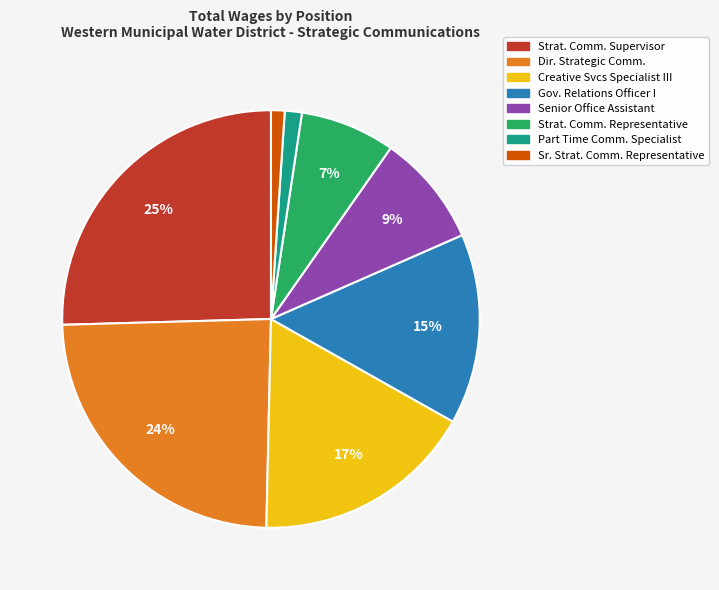

To the nearest percent, what is the average slice percentage?

12%